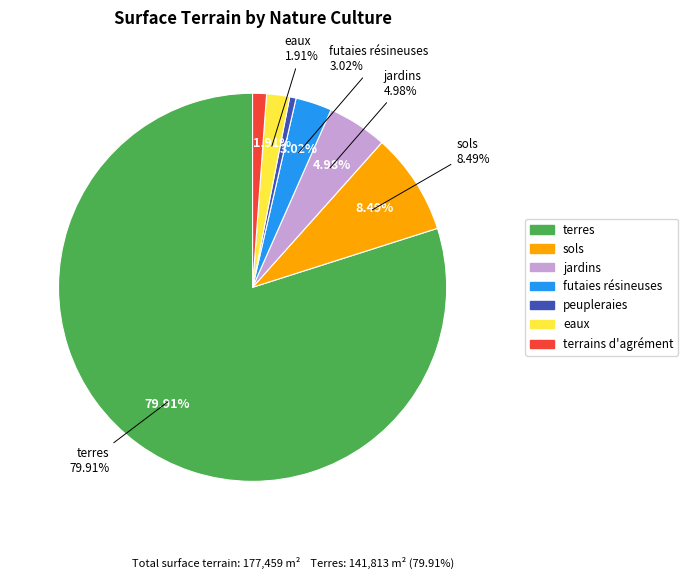

To the nearest percent, what portion does terres represent?

80%